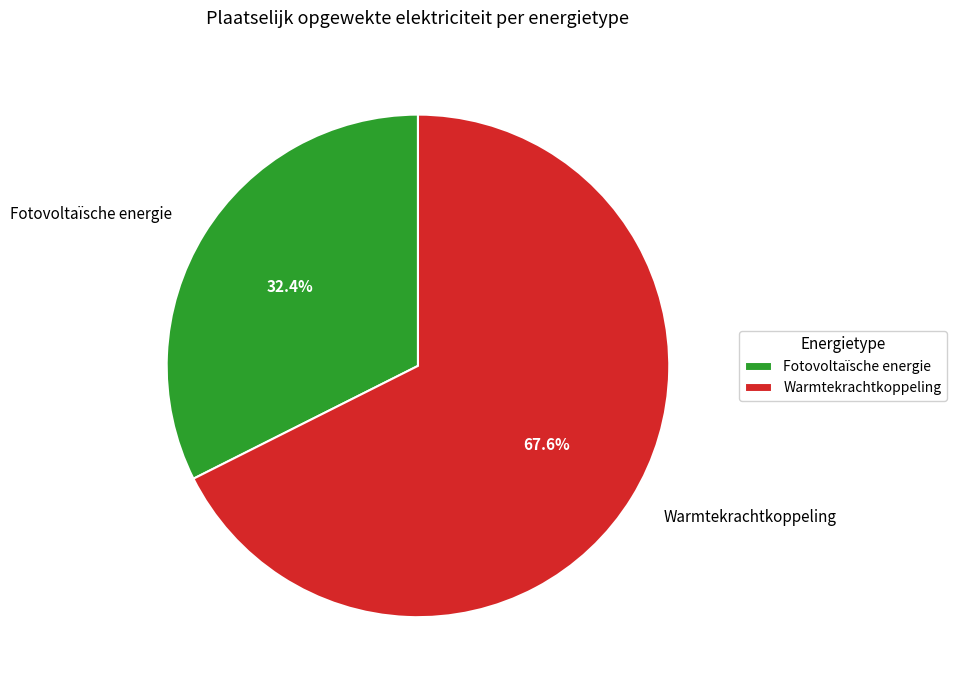

Is there any slice that represents more than half of the pie?

Yes